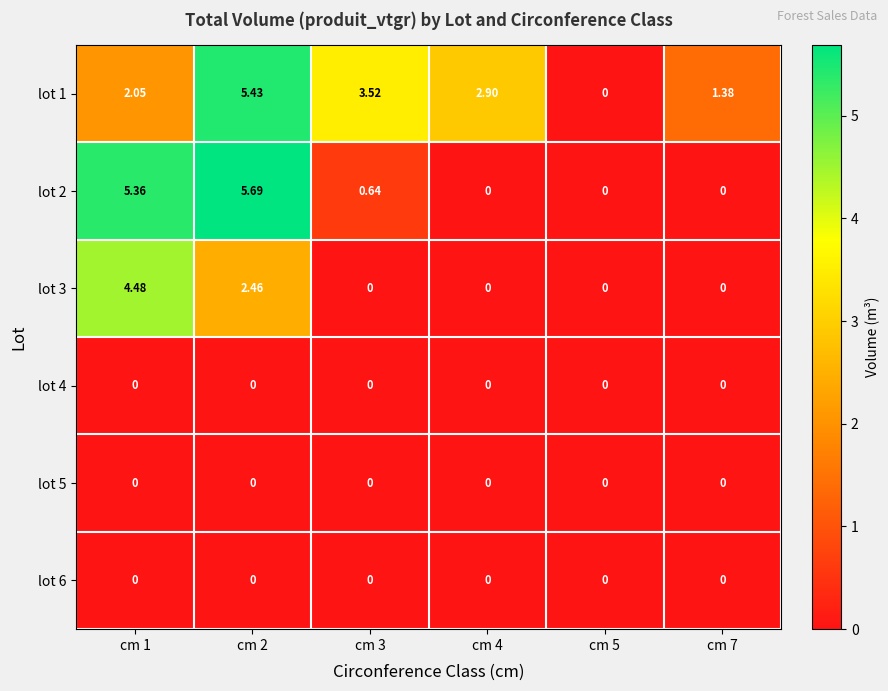

Is the value of lot 3 at cm 2 greater than the value of lot 6 at cm 2?

Yes